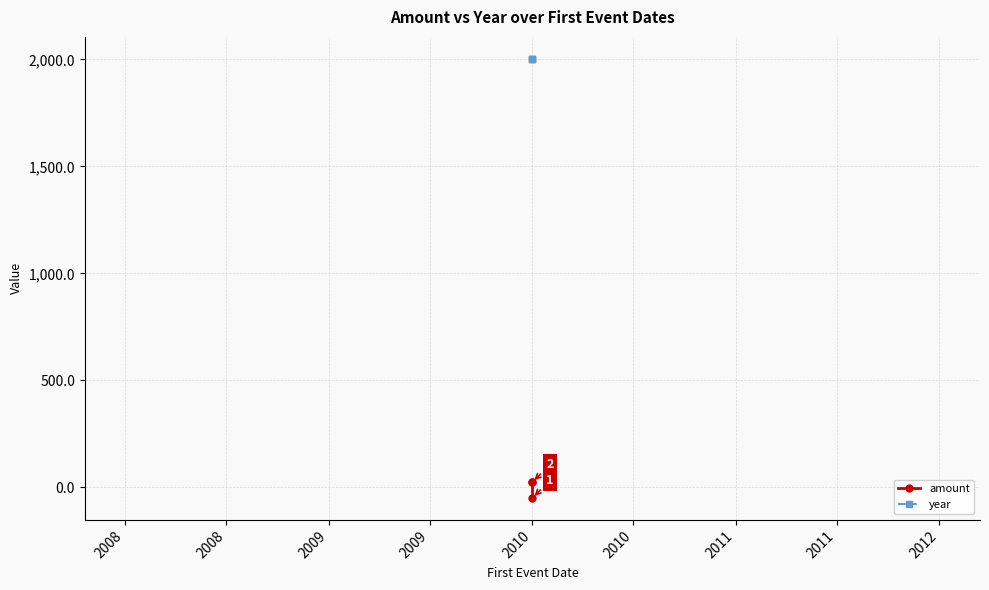

Is it true that amount equals -30.8 at 2010?

False